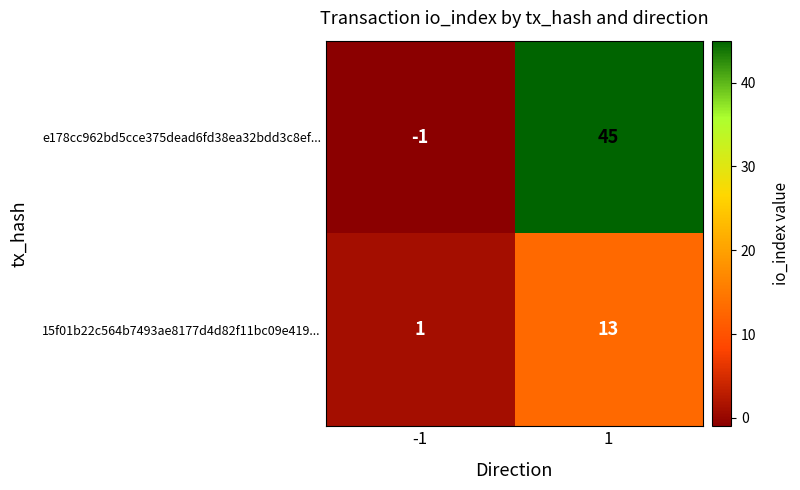

Which series changed the most between -1 and 1?

e178cc962bd5cce375dead6fd38ea32bdd3c8ef...